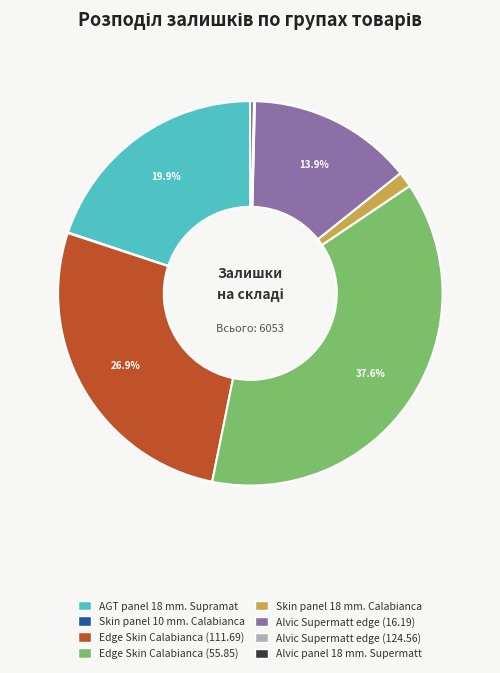

What is the largest slice in the pie chart?

Edge Skin Calabianca (55.85)